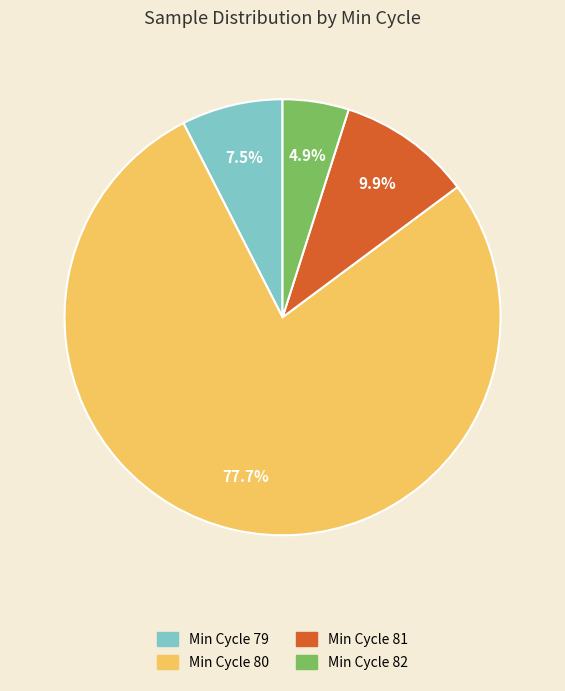

Is there any slice that represents more than half of the pie?

Yes